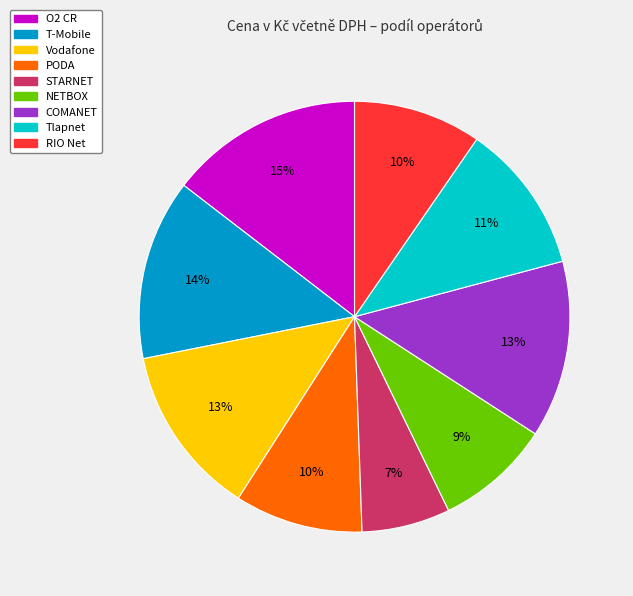

Which category has the biggest portion of the pie?

O2 CR